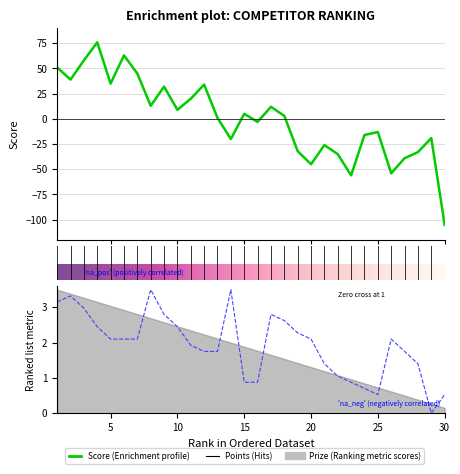

Read the Score value at 30.

-105.0